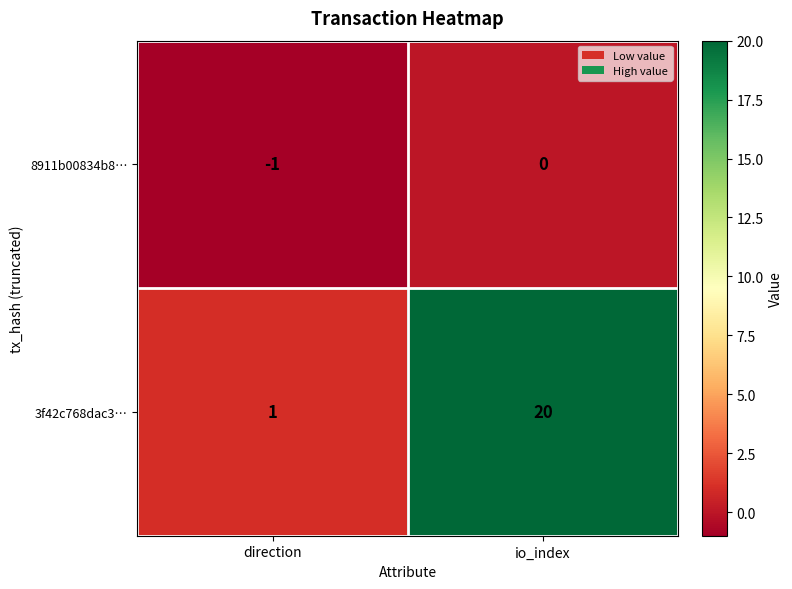

Count the number of categories in the chart.

2